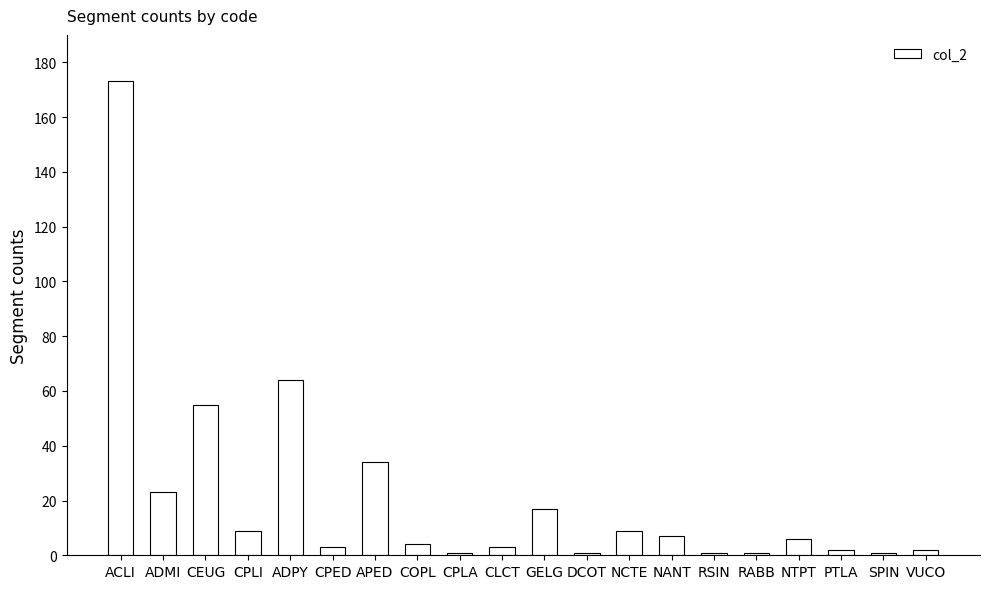

Which has a higher value, PTLA or NCTE?

NCTE